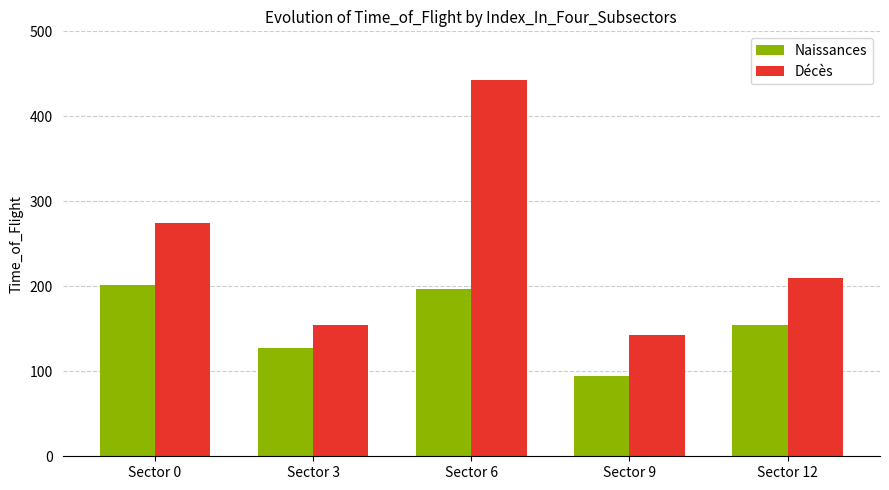

What is the sum of all Naissances values?

775